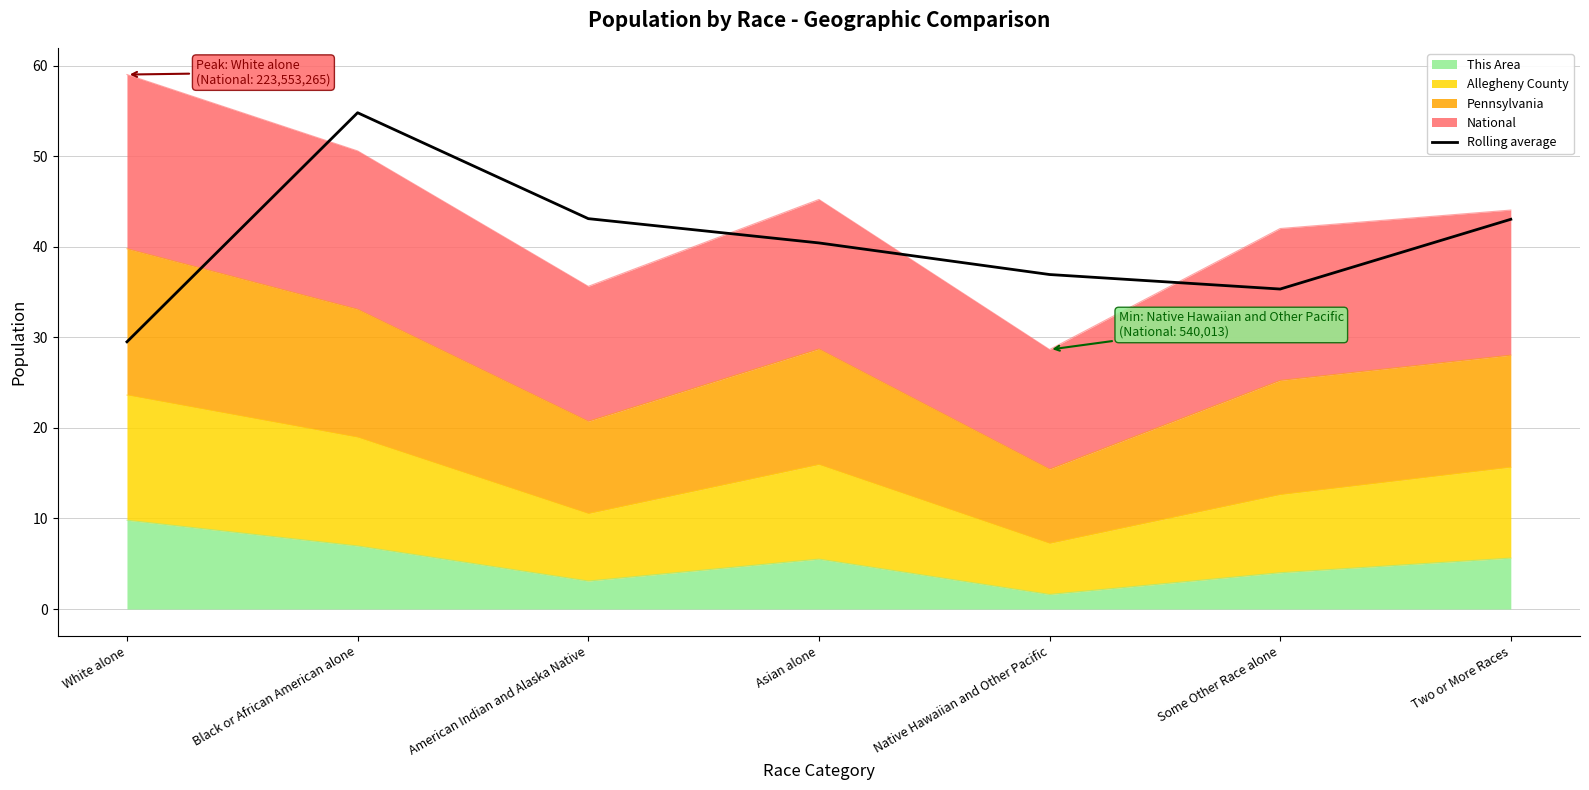

What is the average value?

40.4